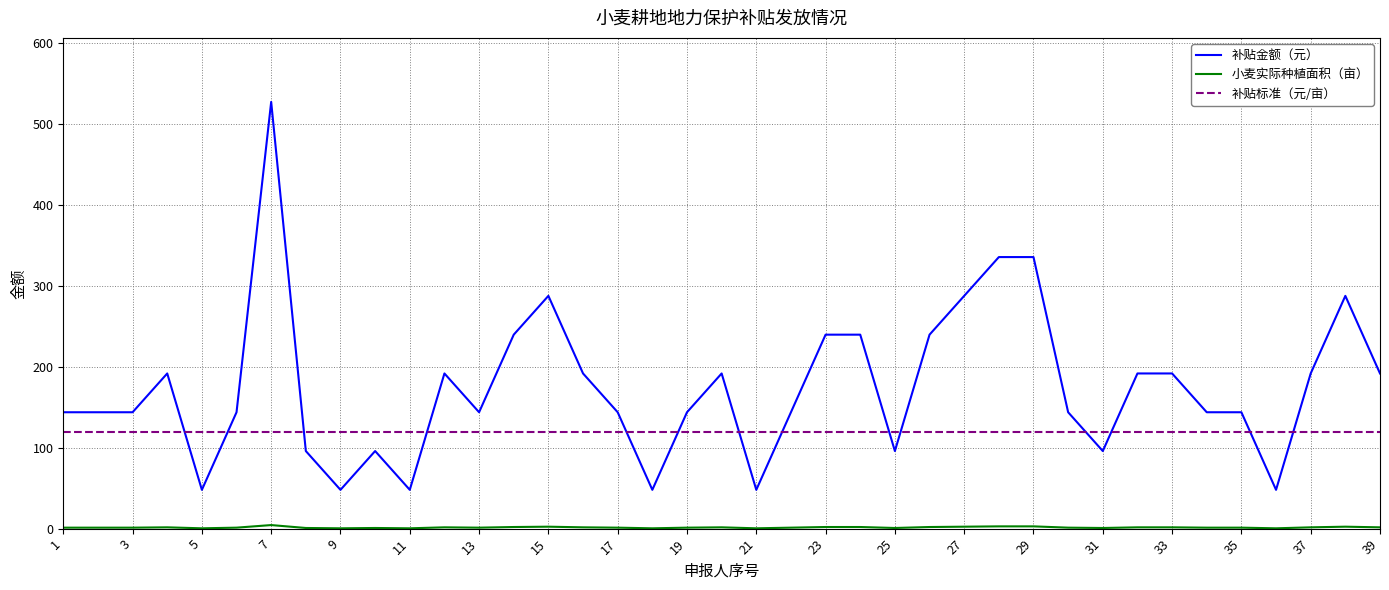

Which series has the largest range (max minus min)?

补贴金额（元）